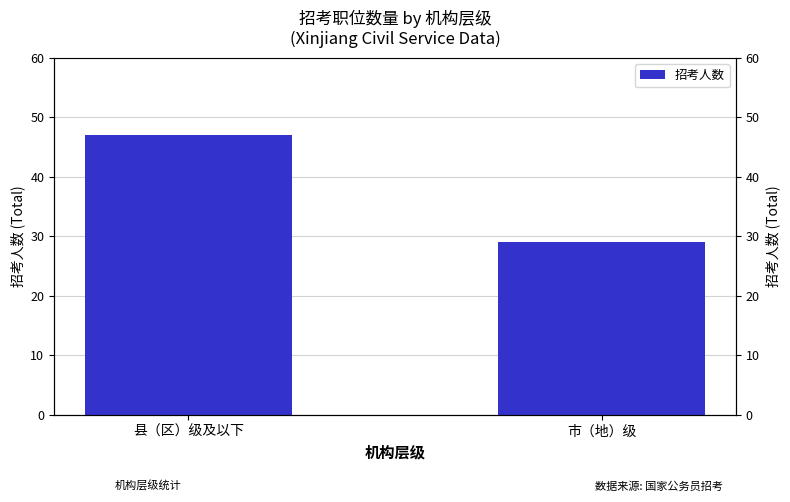

What is the greatest value displayed?

47